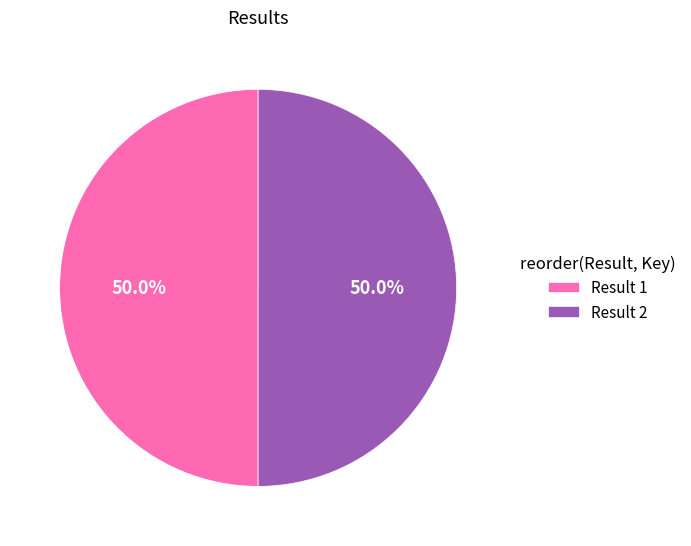

What is the total percentage of Result 1 and Result 2?

100.0%